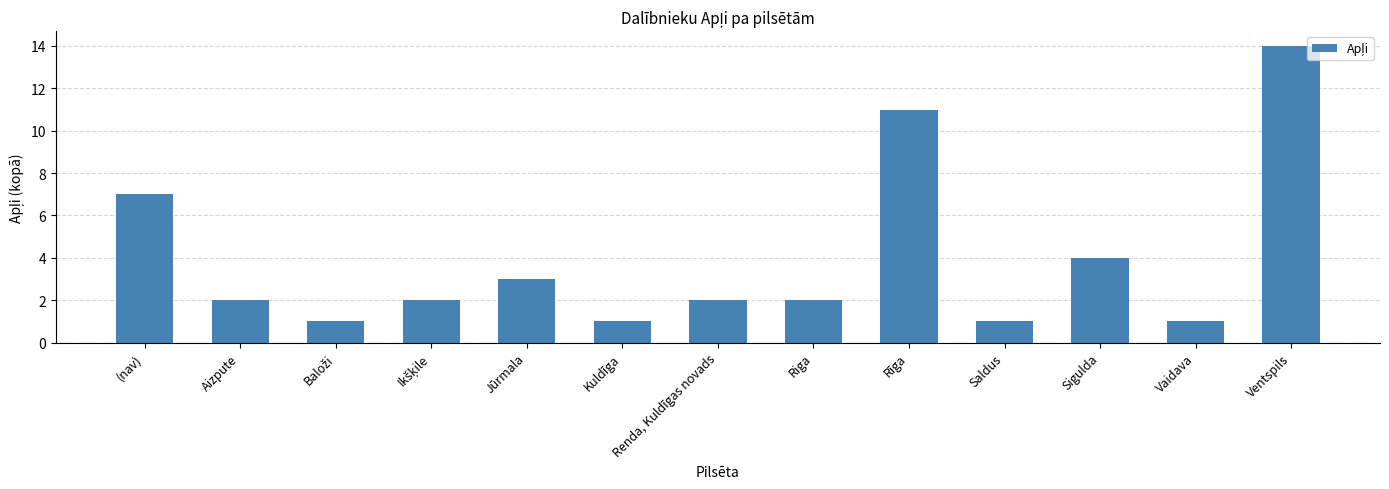

Which has a higher value, Saldus or Jūrmala?

Jūrmala